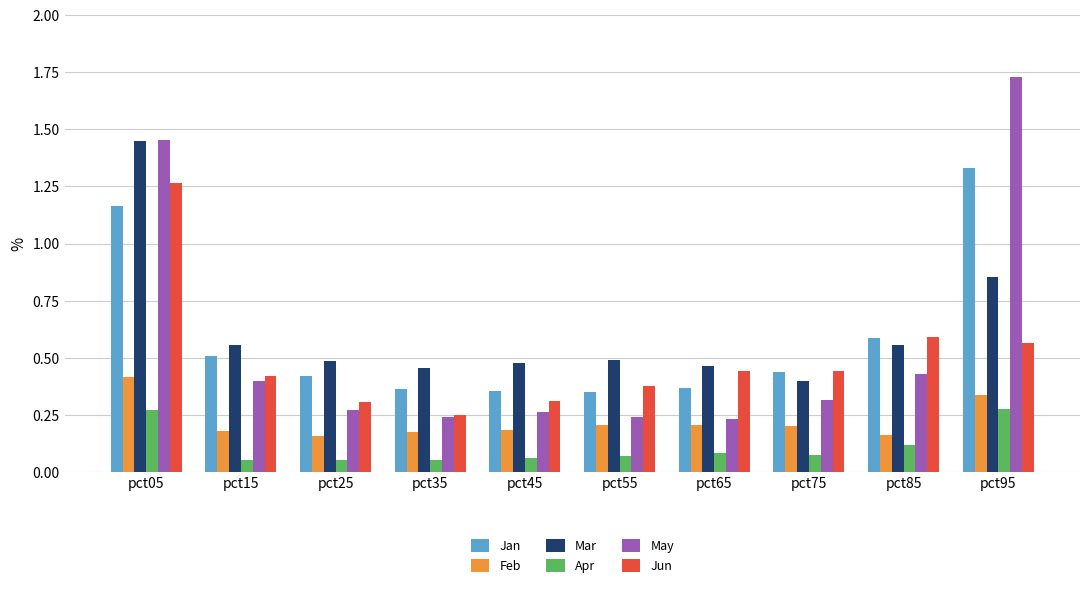

Is the value of Feb at pct55 greater than the value of Jan at pct65?

No